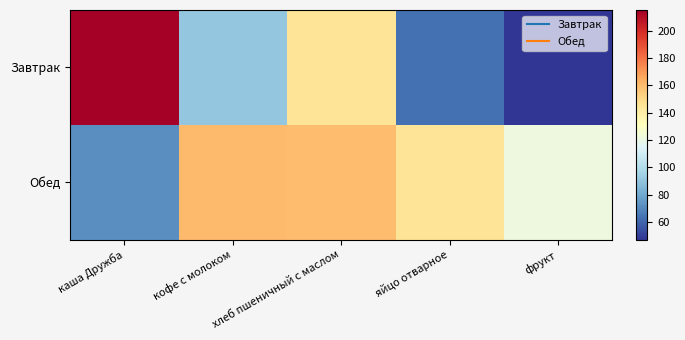

At which category is the sum across all series the highest?

хлеб пшеничный с маслом